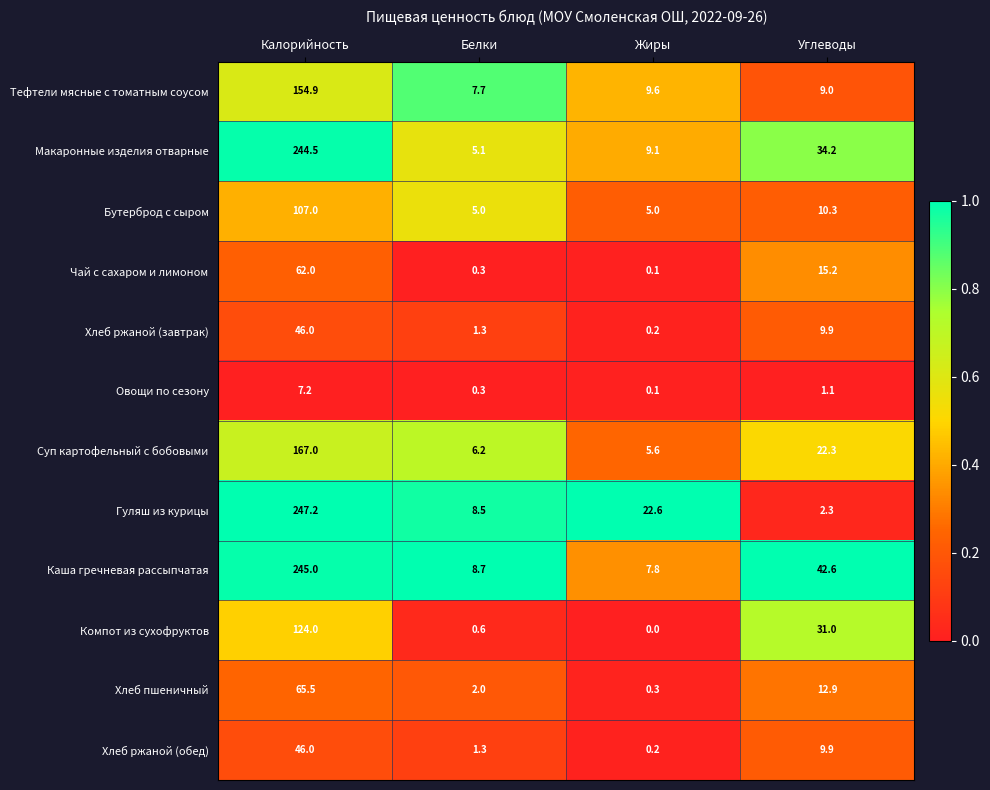

At which category does the chart reach its peak across all series?

Калорийность